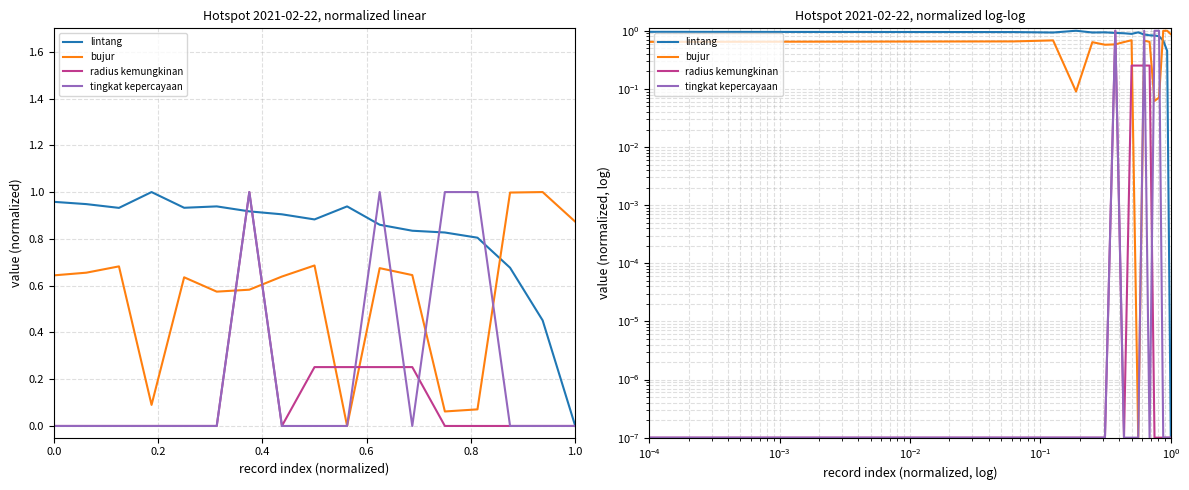

At how many categories does at least one series exceed 0?

17